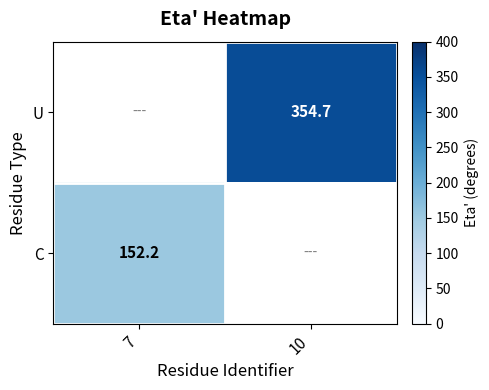

Is it true that U equals 110.9 at 10?

False